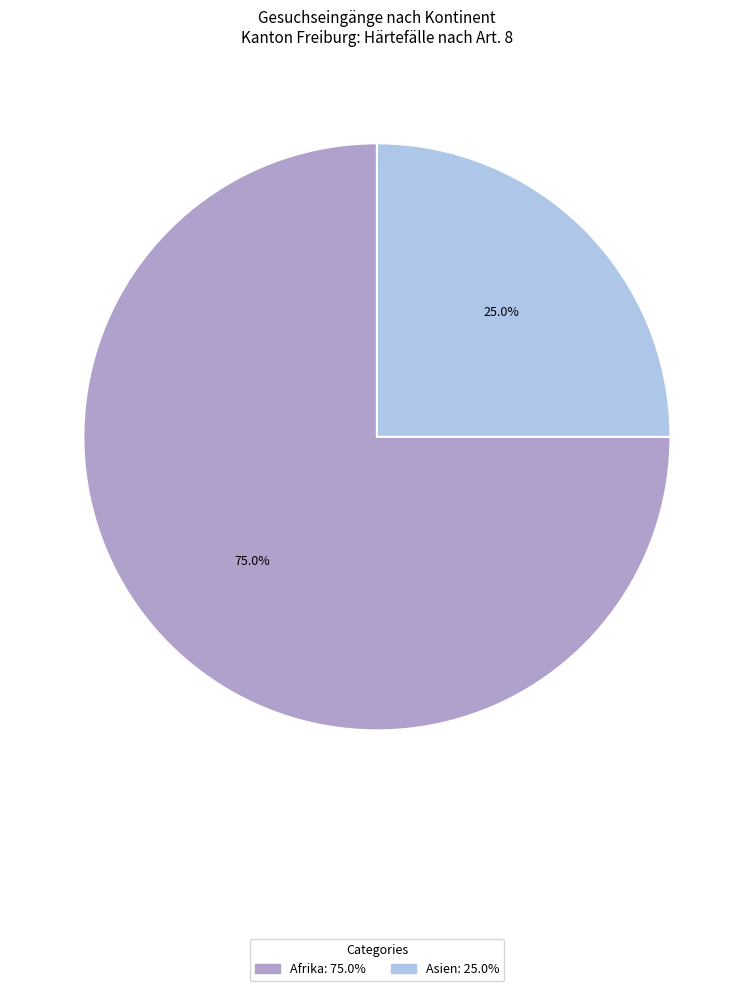

Is there any slice that represents more than half of the pie?

Yes